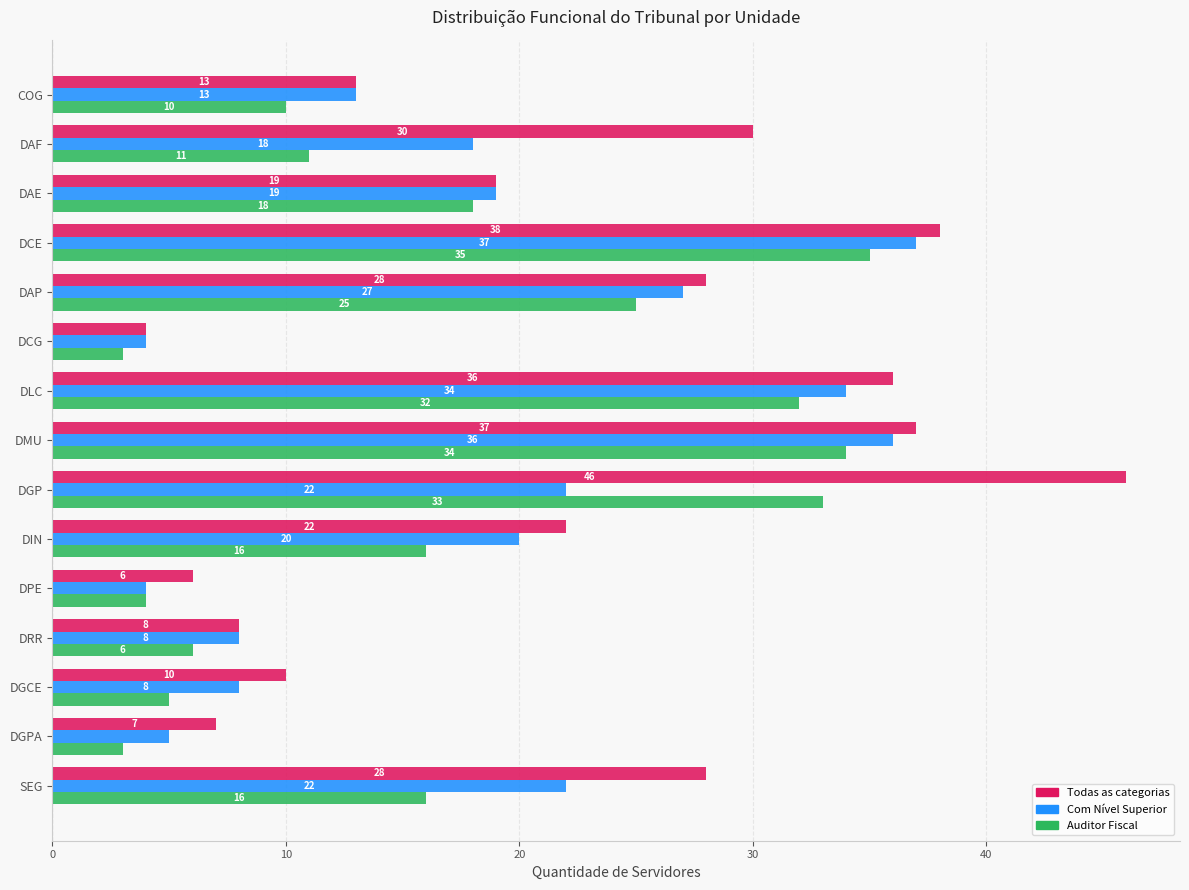

List the series in order of their overall mean, lowest first.

Auditor Fiscal, Com Nível Superior, Todas as categorias